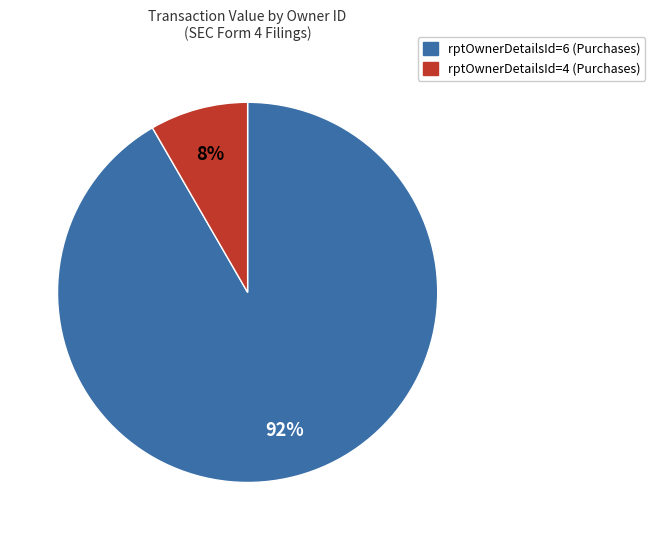

Is there a majority slice in this chart?

Yes